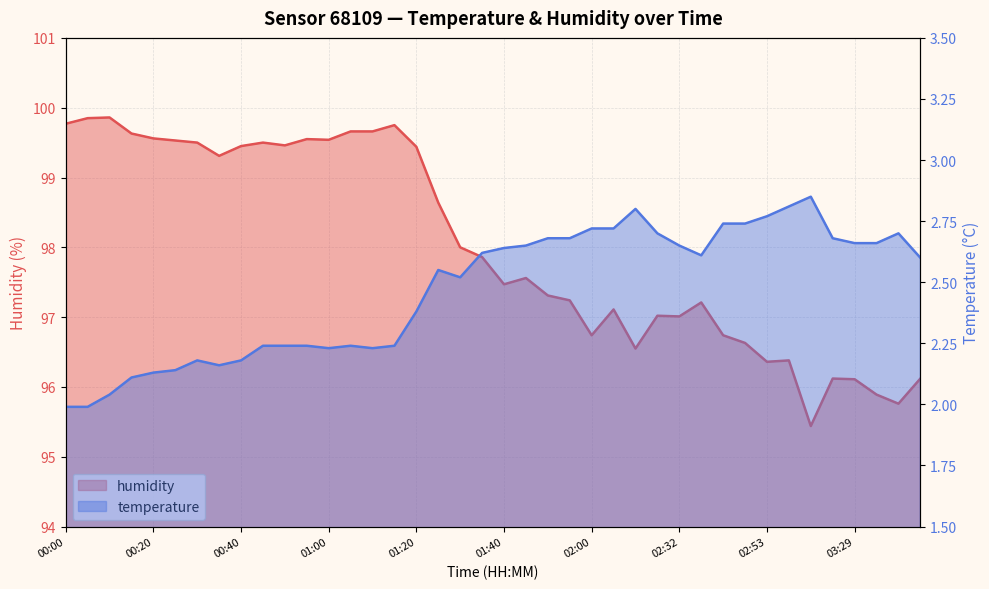

Which has a higher value, 00:40 or 03:29?

03:29